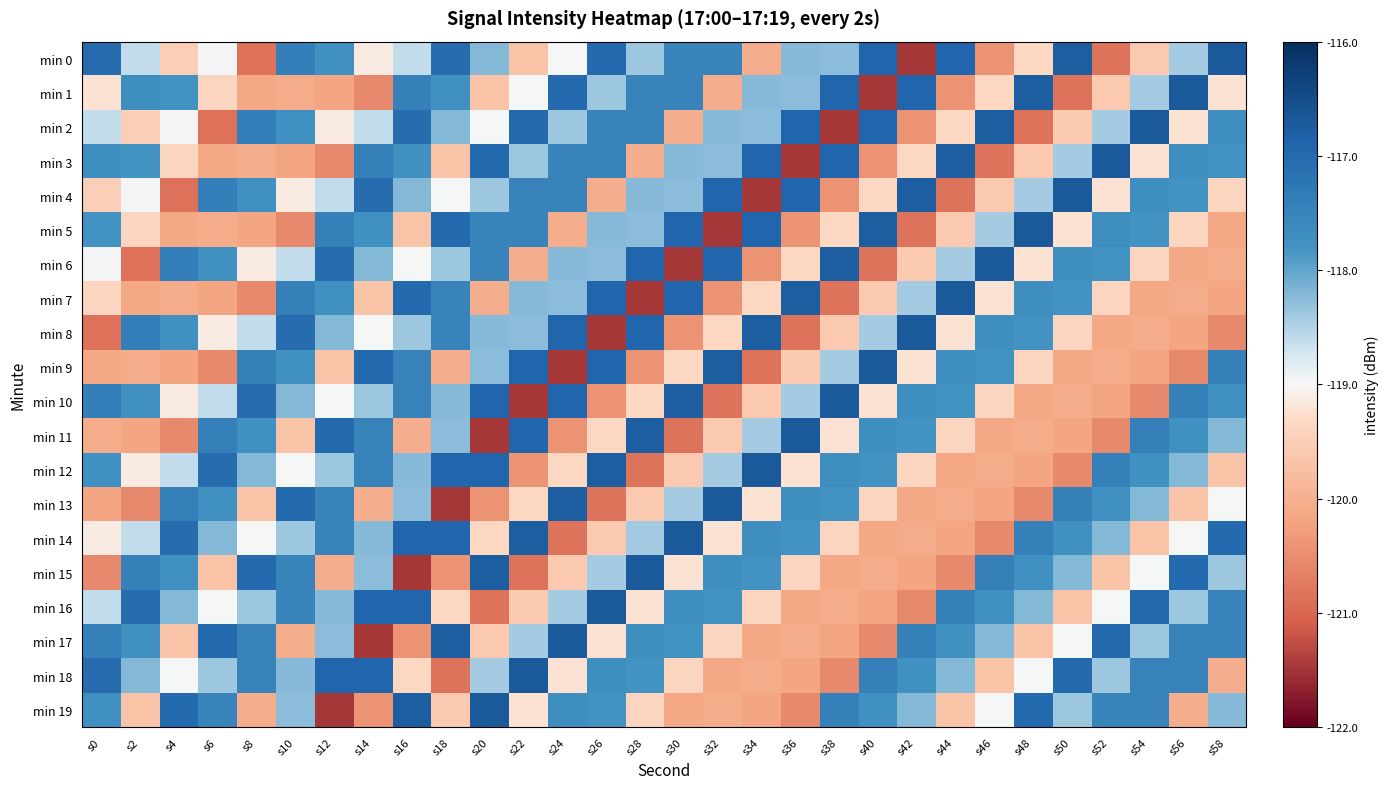

Rank the series at s6 from highest to lowest value.

min 17, min 12, min 4, min 11, min 19, min 6, min 13, min 14, min 18, min 10, min 0, min 16, min 8, min 1, min 15, min 5, min 3, min 7, min 9, min 2